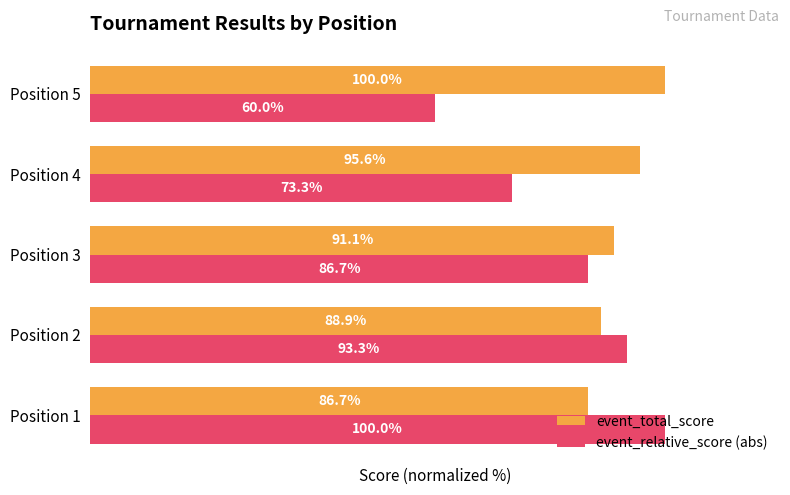

Which series has the largest total across all categories?

event_total_score